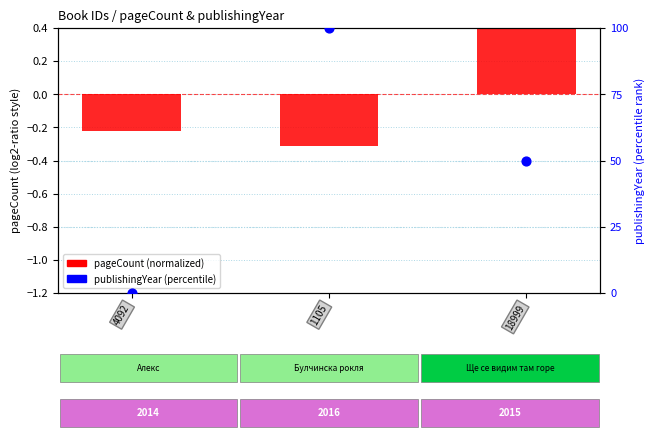

At which category is the sum across all series the highest?

1105